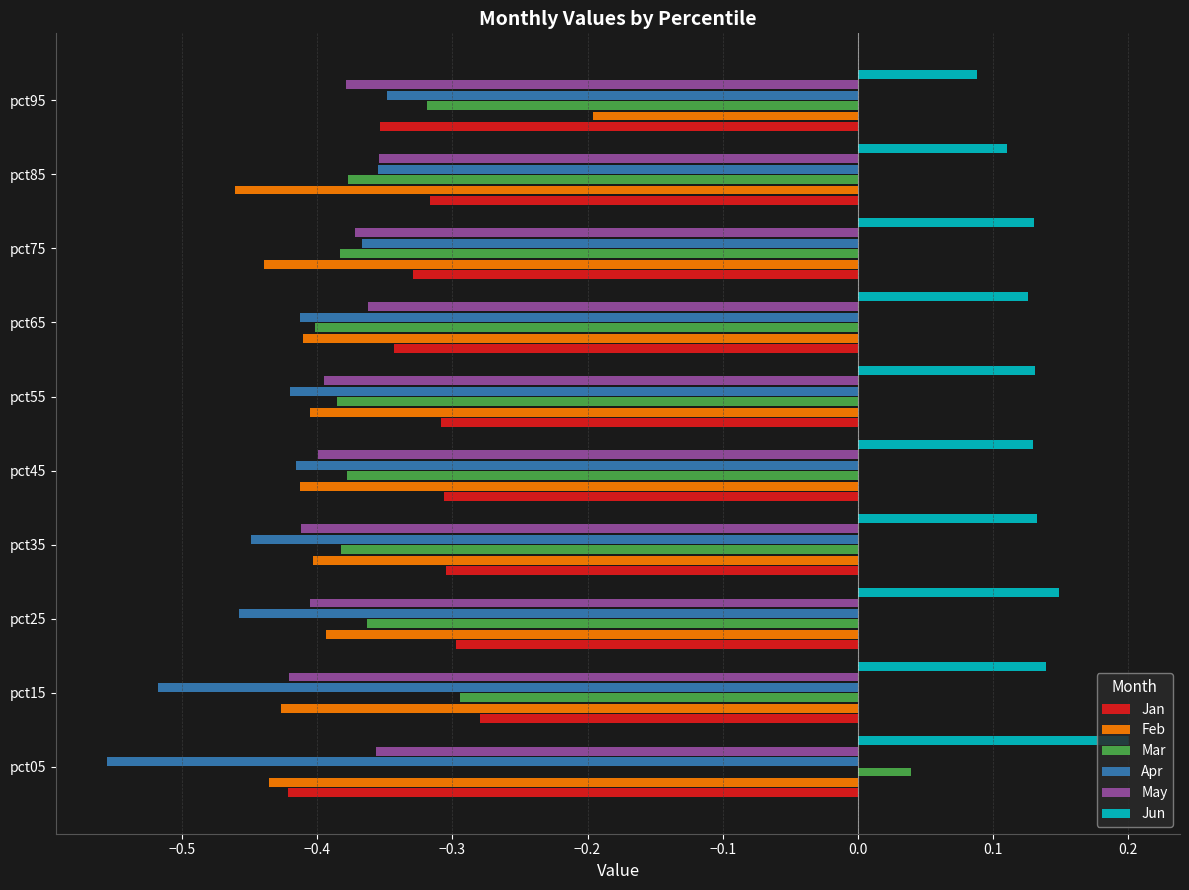

At how many categories does at least one series exceed 0?

10